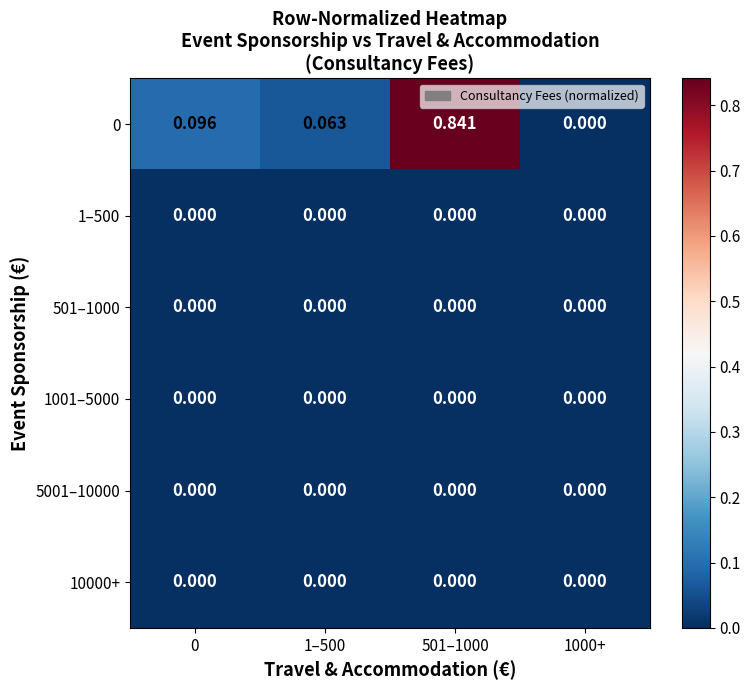

Reading left to right, what are all the values shown in this chart?

0: 0=0.1	1–500=0.1	501–1000=0.8	1000+=0.0
1–500: 0=0.0	1–500=0.0	501–1000=0.0	1000+=0.0
501–1000: 0=0.0	1–500=0.0	501–1000=0.0	1000+=0.0
1001–5000: 0=0.0	1–500=0.0	501–1000=0.0	1000+=0.0
5001–10000: 0=0.0	1–500=0.0	501–1000=0.0	1000+=0.0
10000+: 0=0.0	1–500=0.0	501–1000=0.0	1000+=0.0